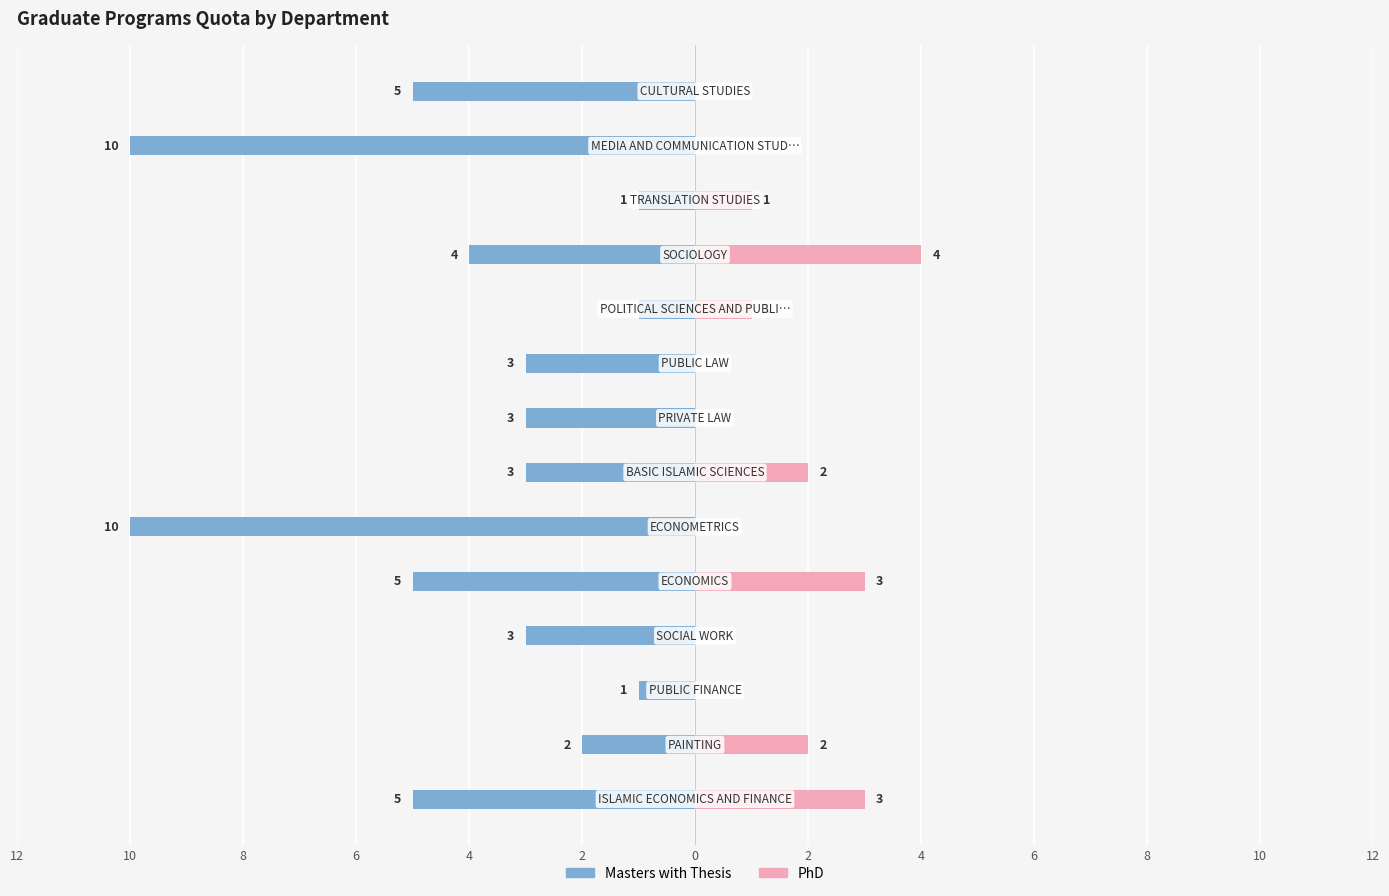

How many groups of bars are there?

14